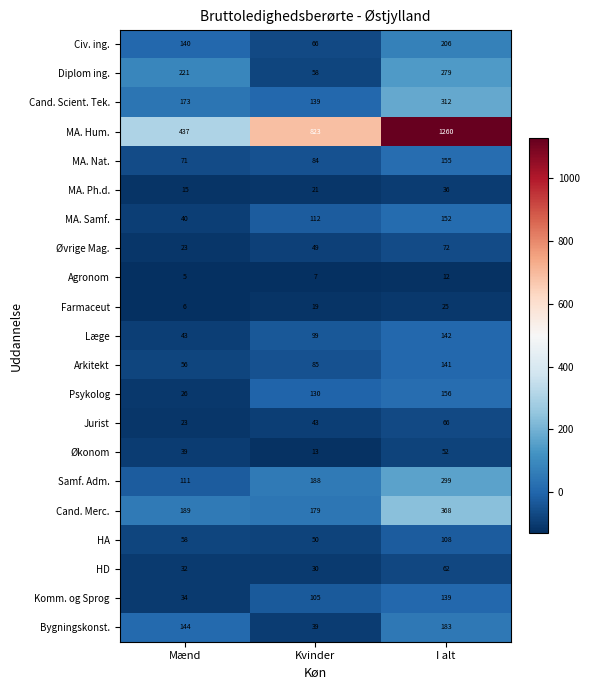

Count the number of categories in the chart.

3